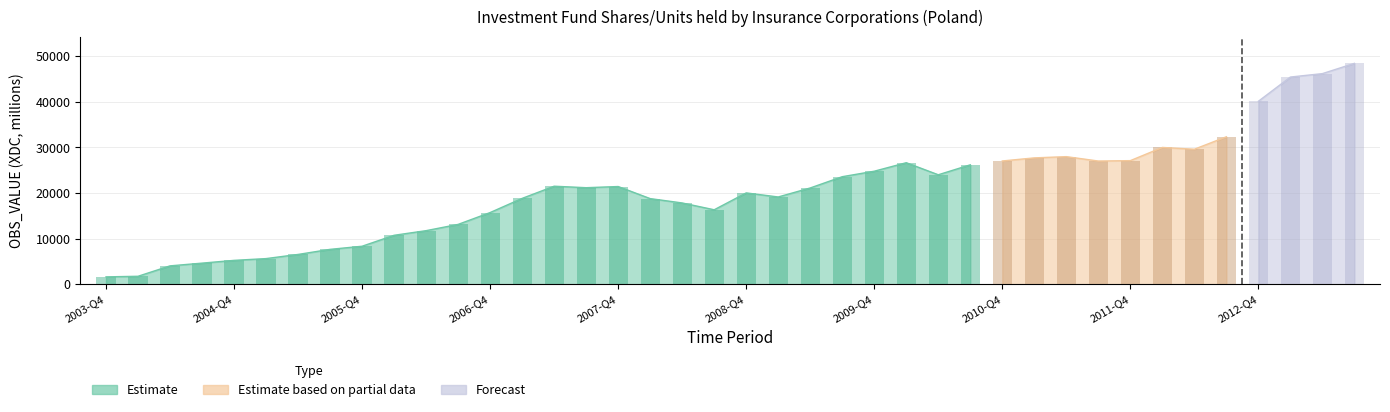

Read the value at 2005-Q1.

5619.0